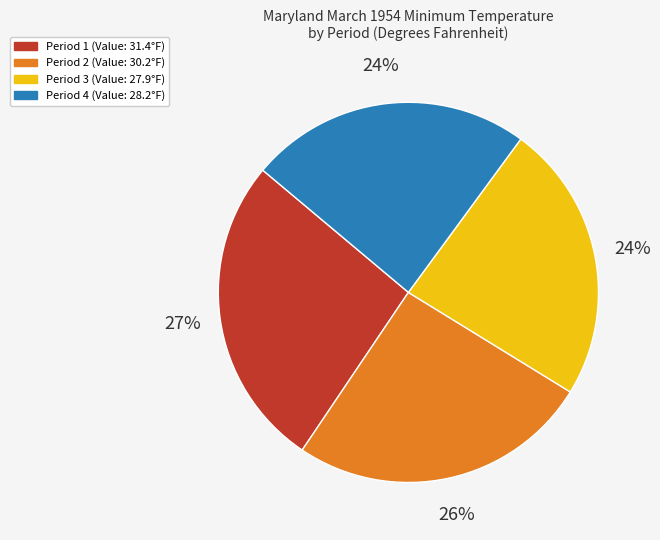

Does any single category account for the majority?

No